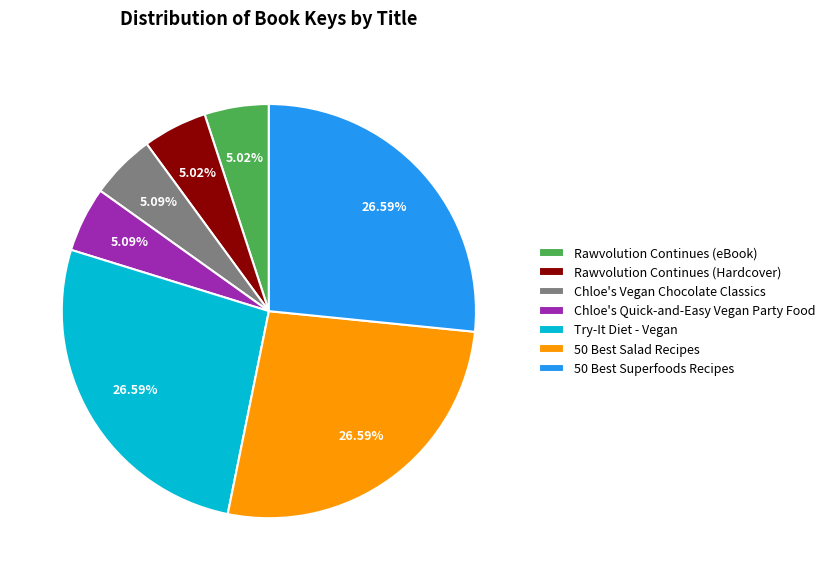

How many slices are in this pie chart?

7